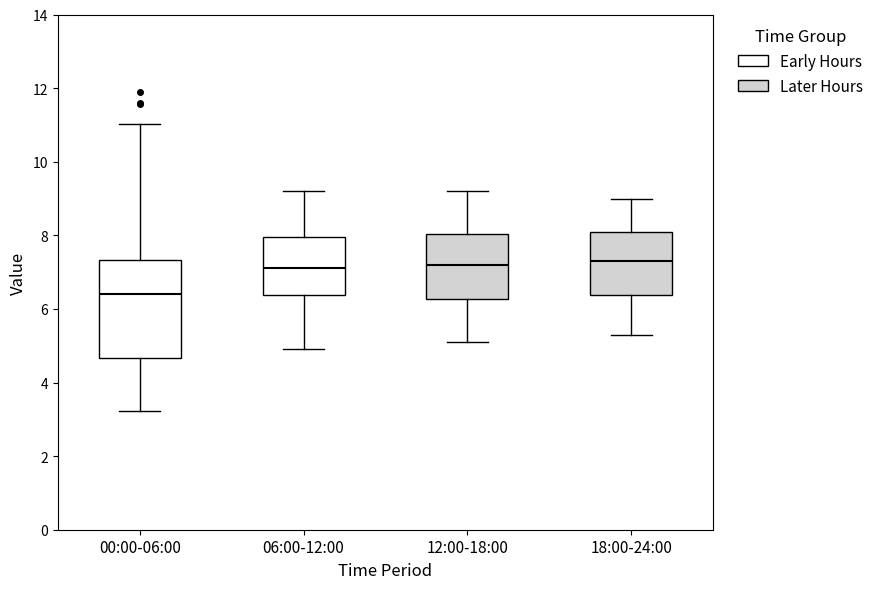

Where does the lower whisker of the box for 18:00-24:00 end on the y-axis? The values are not printed on the chart, so give them approximately, as read against the axis.

5.4